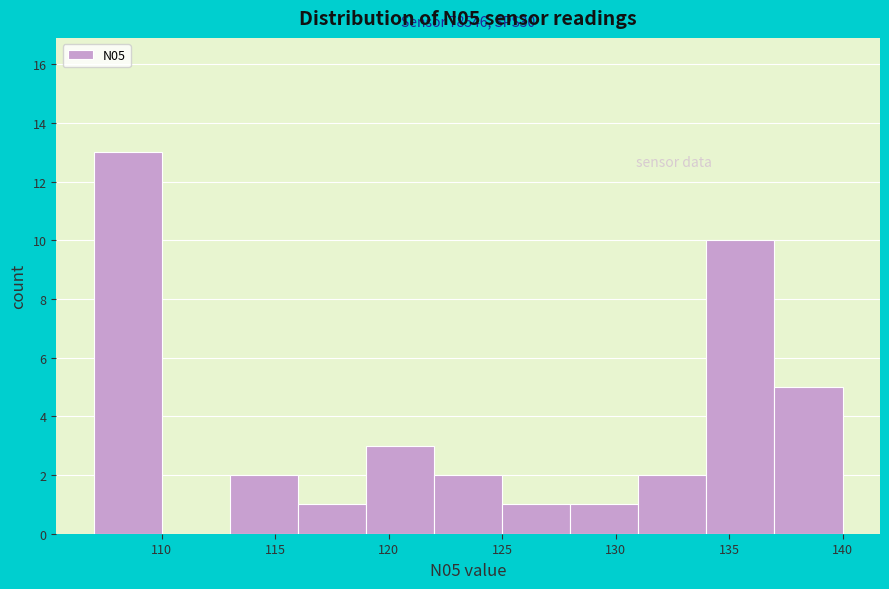

Which range on the x-axis has the tallest bar?

107 to 110